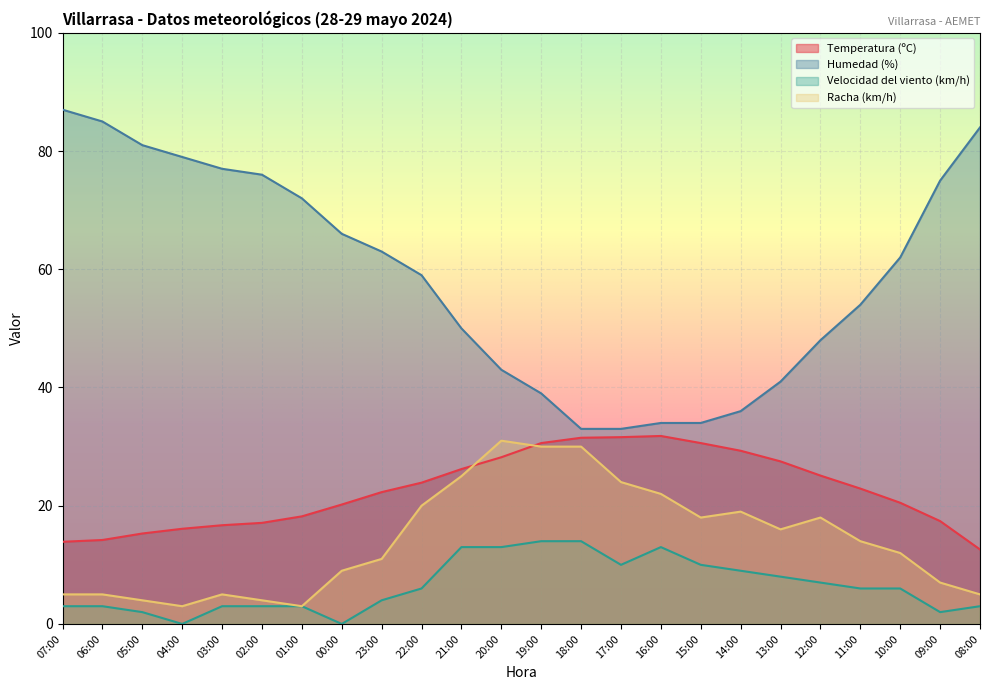

How many values in the Velocidad del viento (km/h) series exceed 6?

10